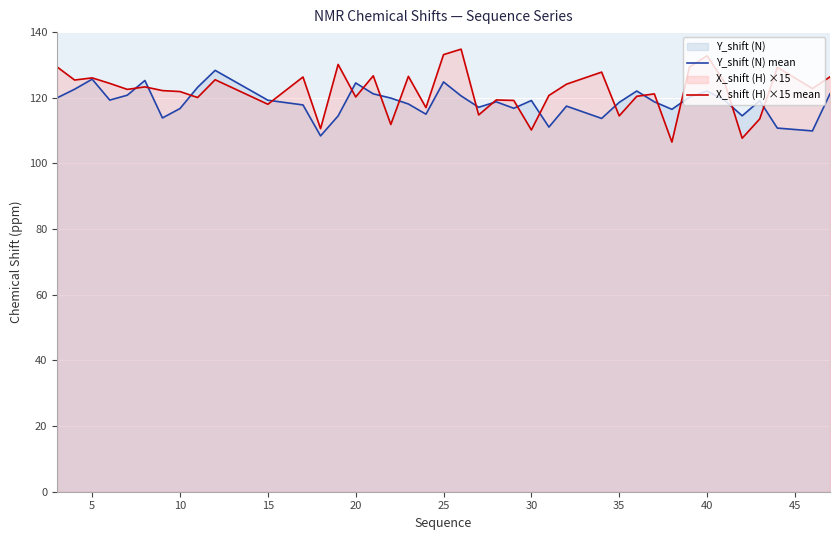

Which series has the widest spread of values?

X_shift (H) ×15 mean